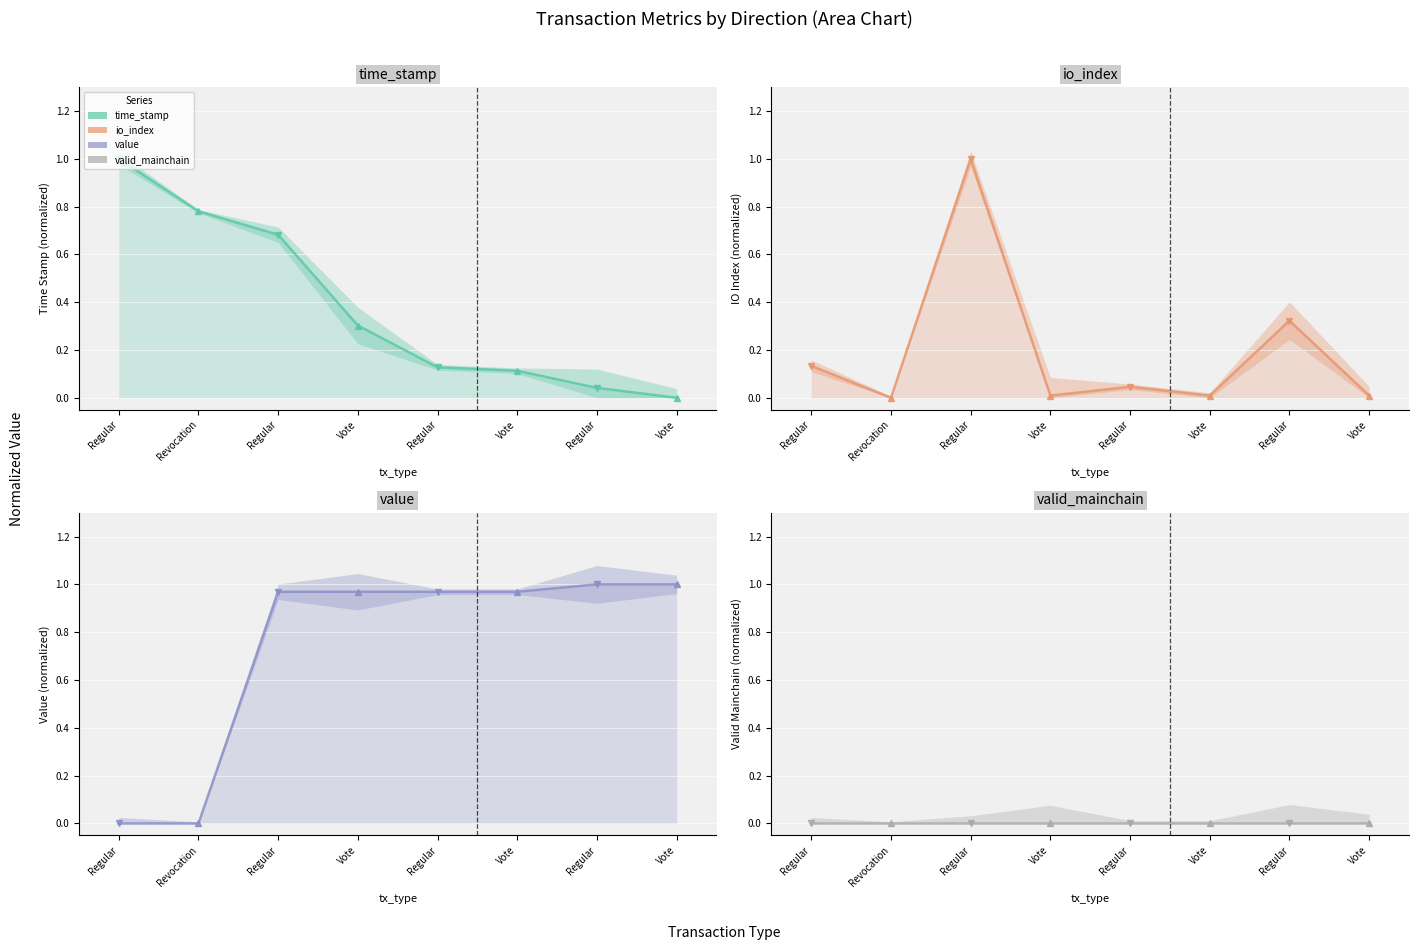

Between Regular and Regular, which series saw the biggest shift?

value line